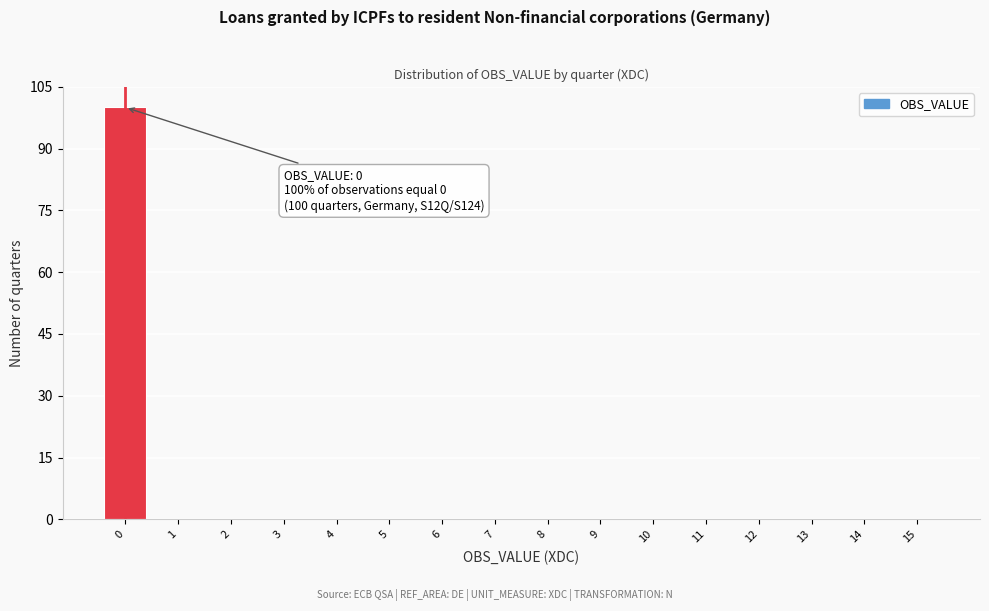

Reading left to right, list all the values displayed in this chart.

0=100	1=0	2=0	3=0	4=0	5=0	6=0	7=0	8=0	9=0	10=0	11=0	12=0	13=0	14=0	15=0